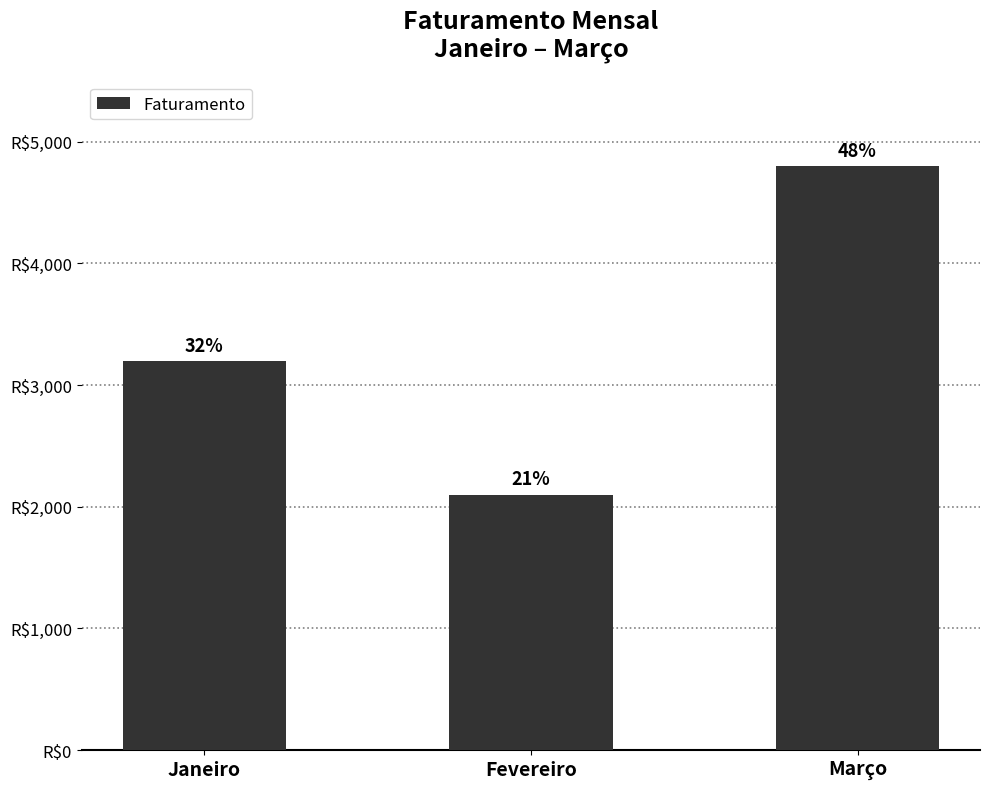

What is the change in value from Fevereiro to Março?

+2700